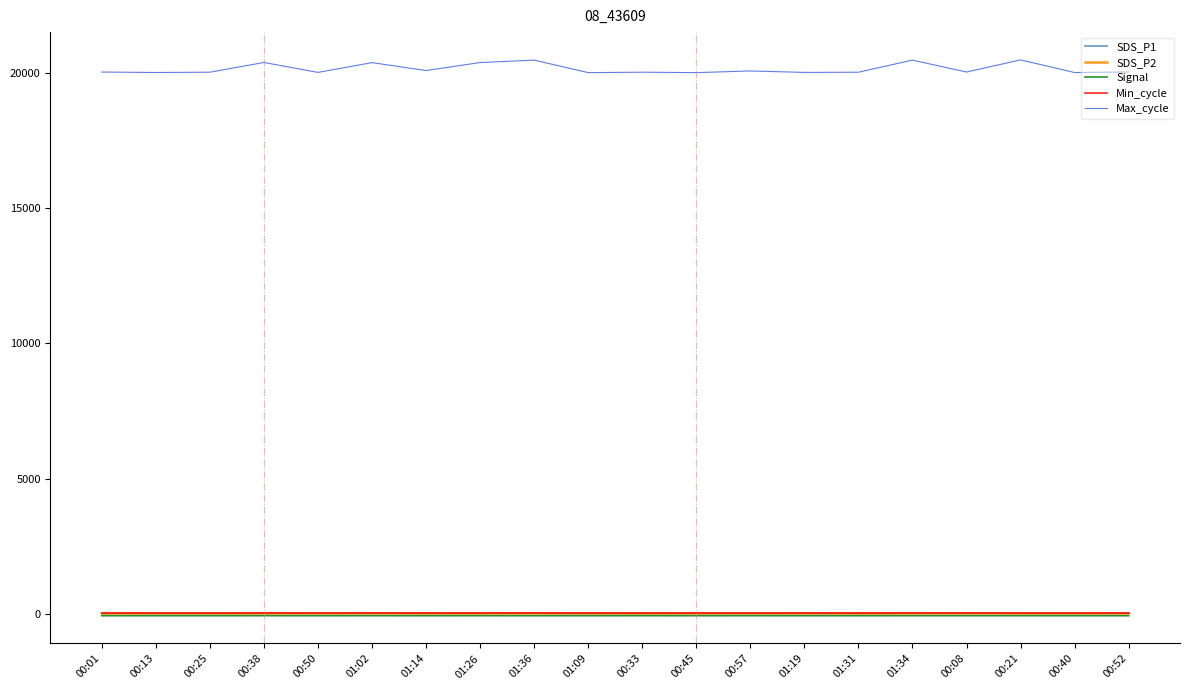

In Max_cycle, how many points are higher than both neighbors (excluding endpoints)?

7